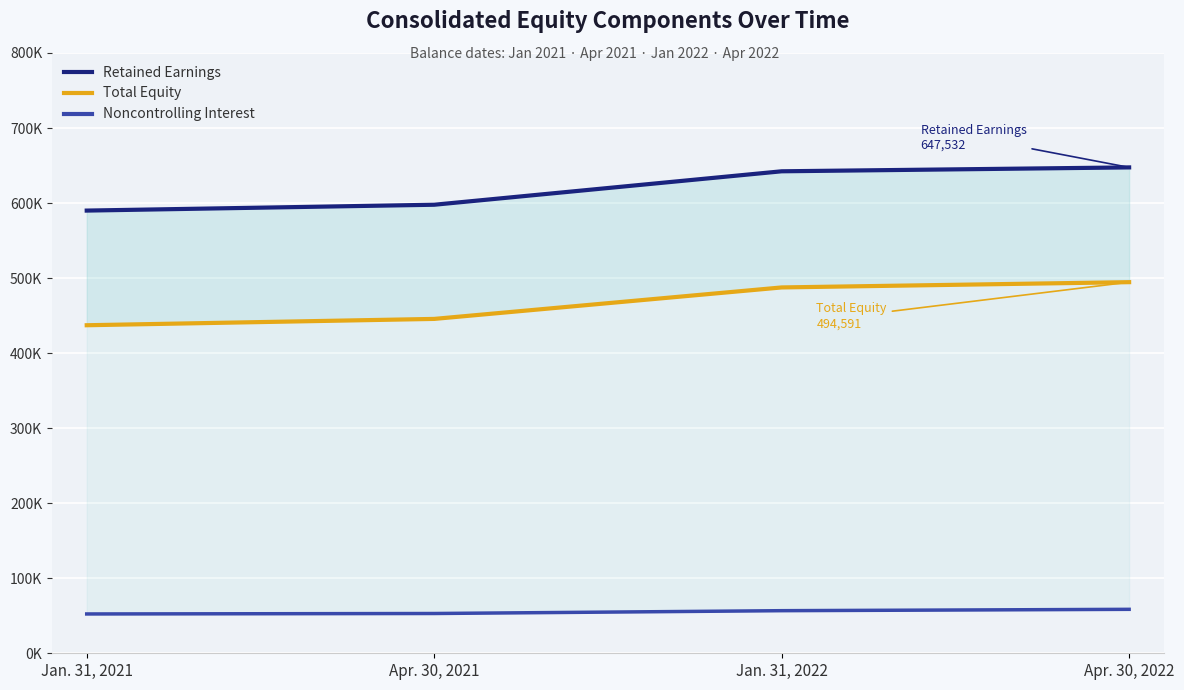

The Total Equity series shows 839042 at Jan. 31, 2022. True or false?

False